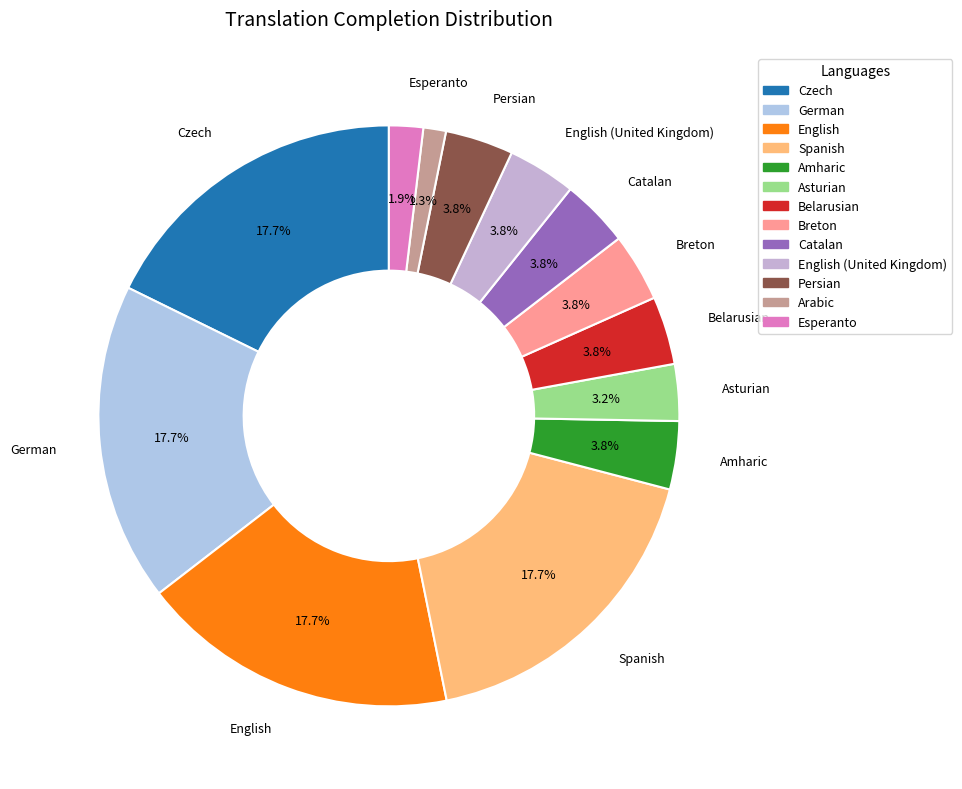

Rank the categories by value from lowest to highest.

Arabic, Esperanto, Asturian, Amharic, Belarusian, Breton, Catalan, English (United Kingdom), Persian, Czech, German, English, Spanish